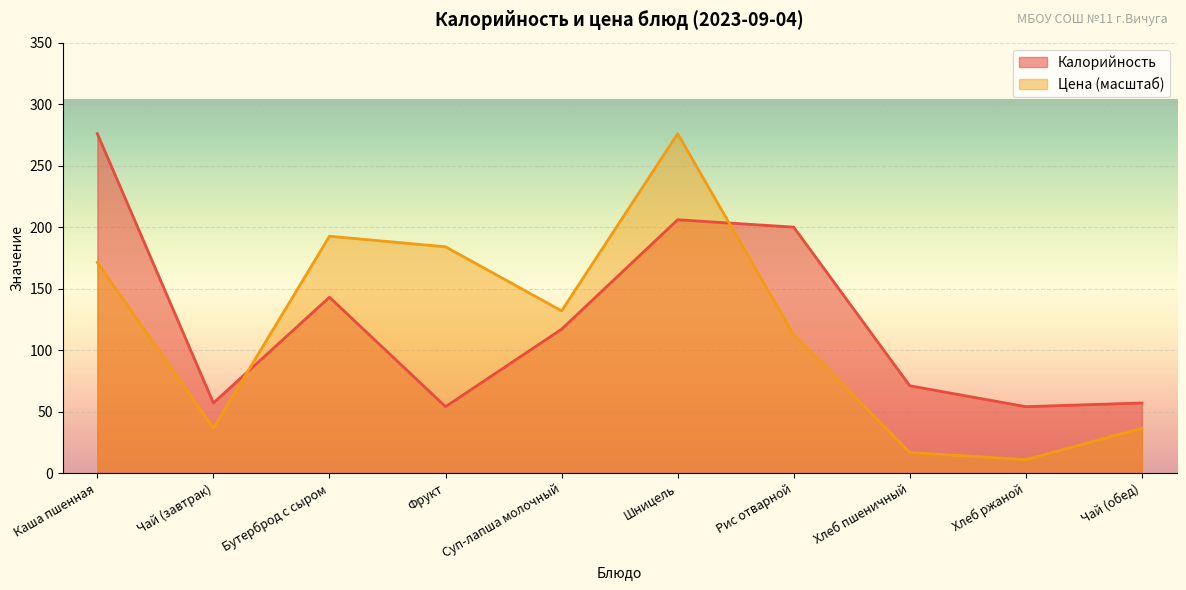

Which has a higher value, Рис отварной or Бутерброд с сыром?

Рис отварной